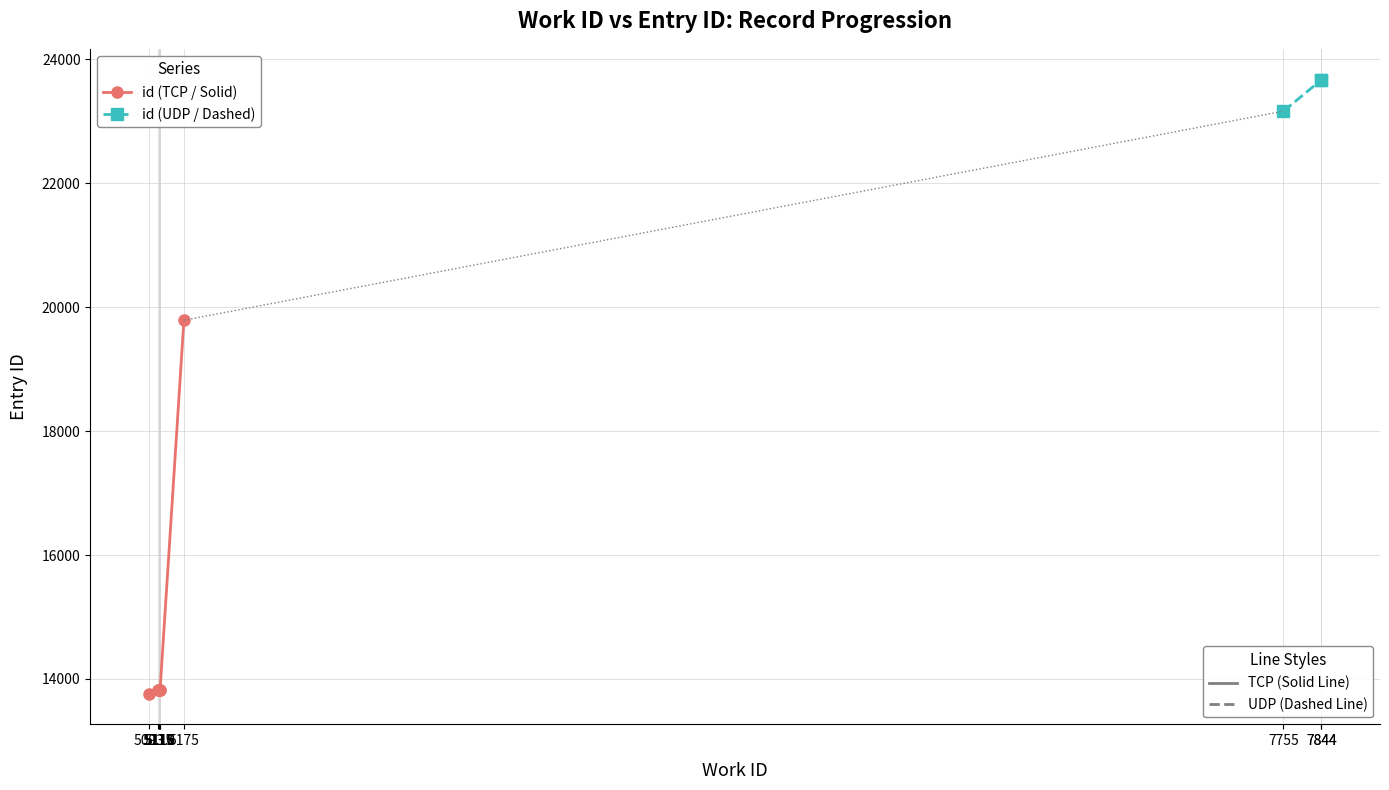

What is the value of the 10th point from the left?

23671